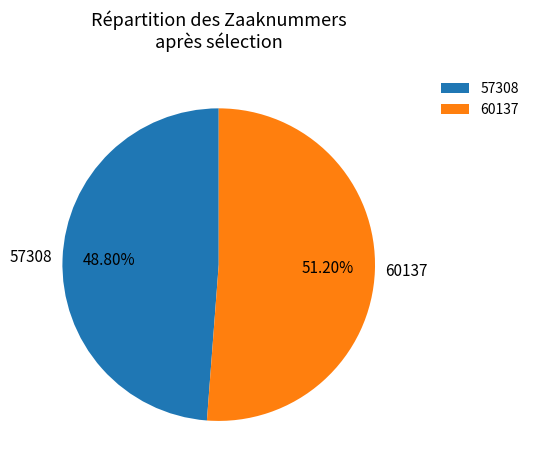

Does 60137 account for over 50% of the chart?

Yes